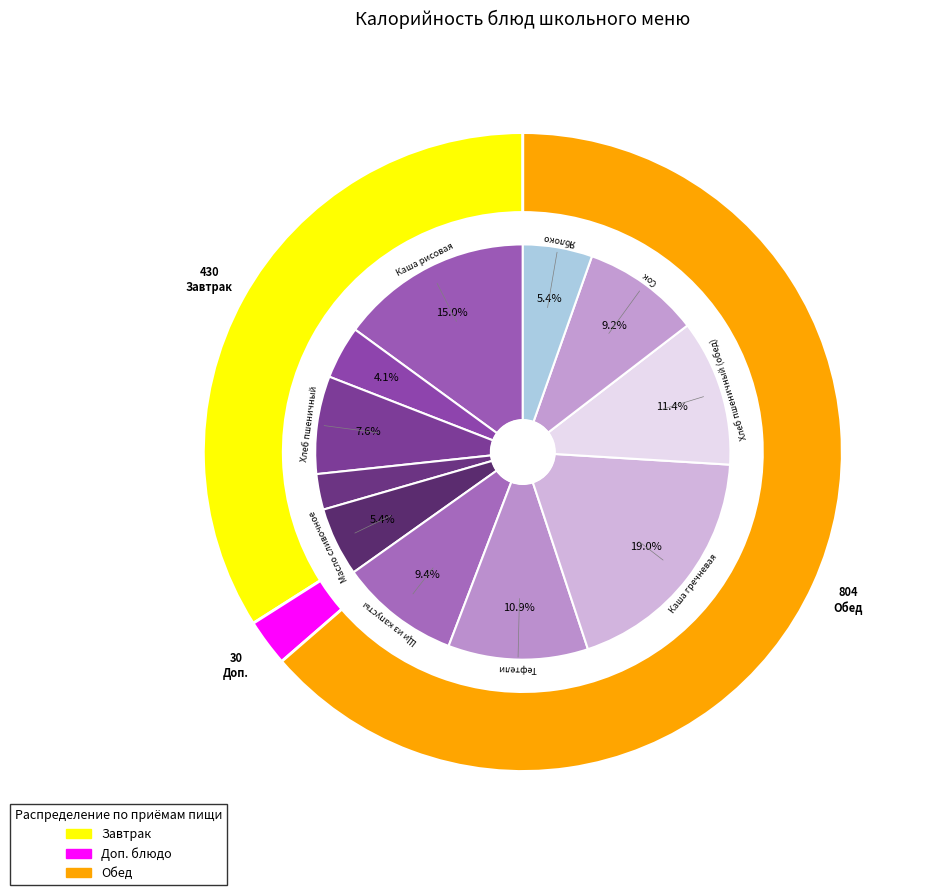

Is the sum of Хлеб ржаной and Щи из капусты greater than half?

No